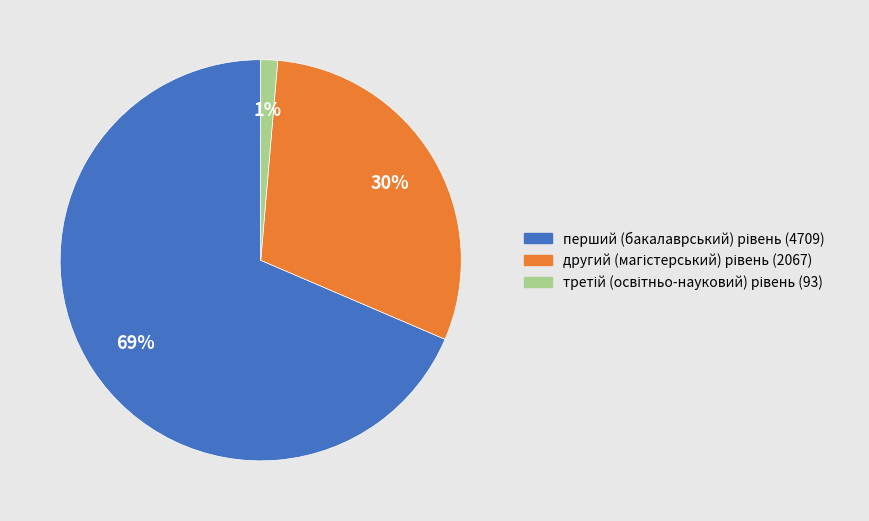

Count the number of slices in the pie.

3